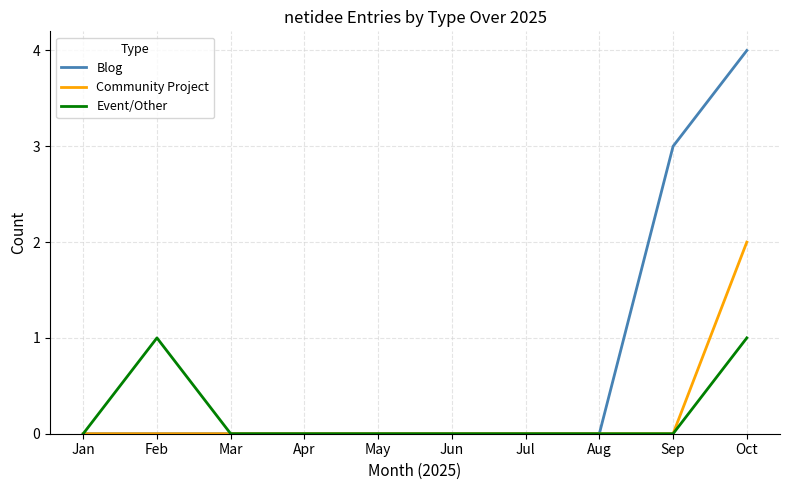

How many lines are shown in the chart?

3